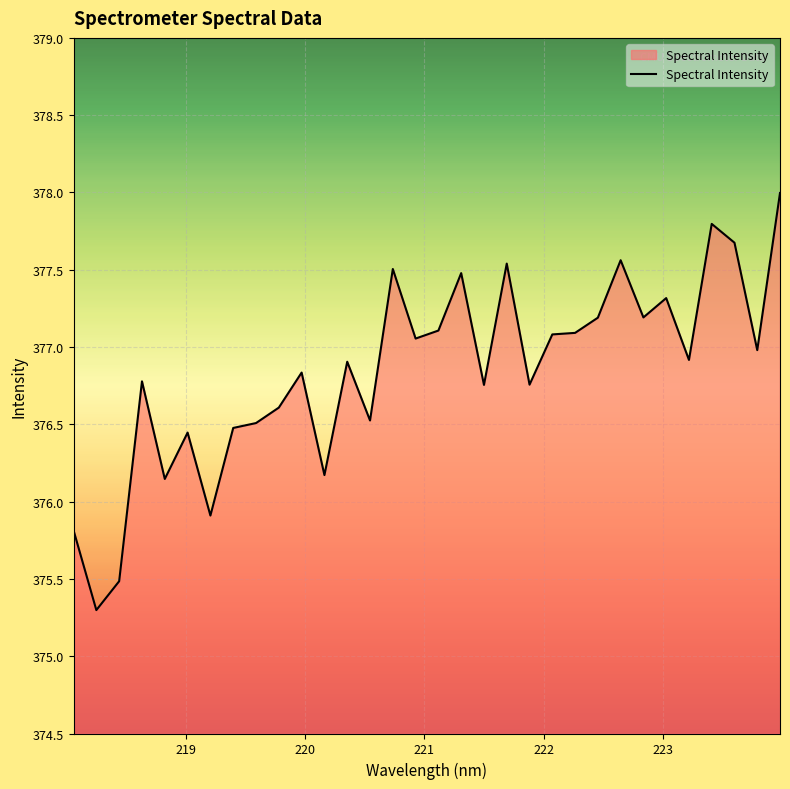

How many categories are shown in the chart?

32